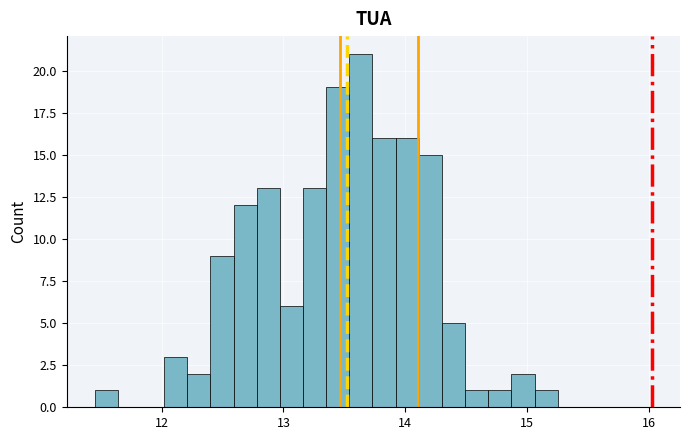

Around what value on the x-axis is the tallest bar? Give the approximate position of its centre, as read against the axis.

13.6